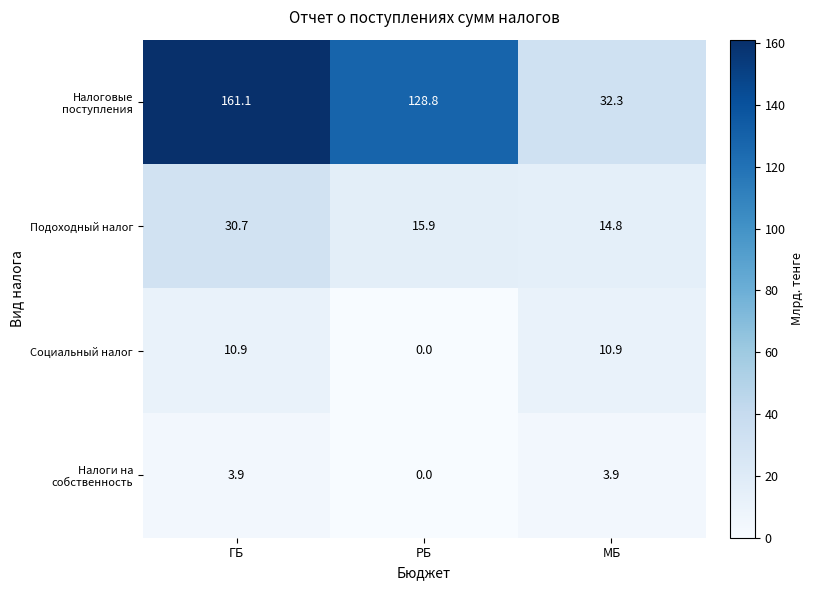

Which series changed the most between ГБ and РБ?

Hалоговые поступления